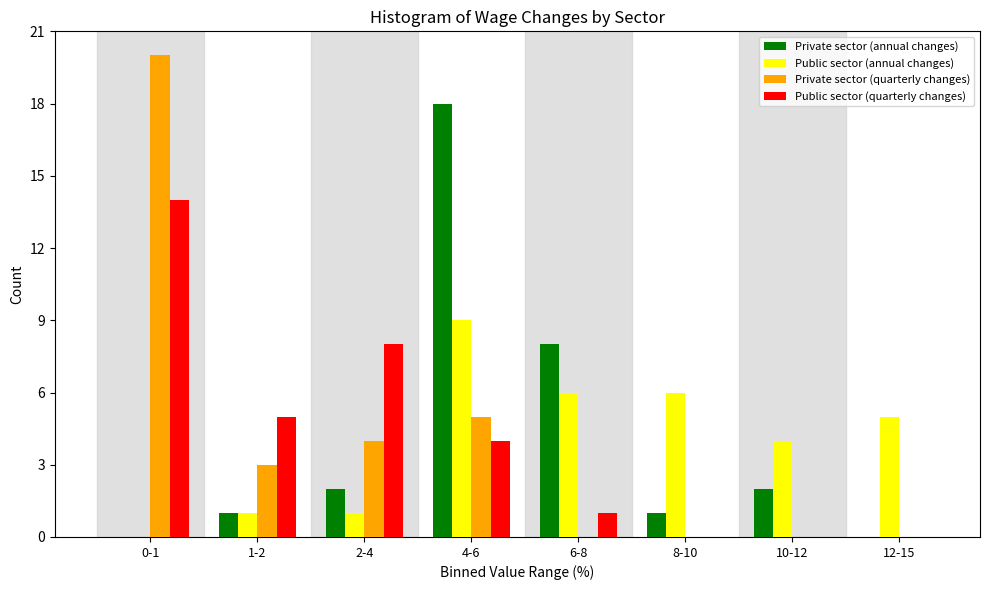

The Public sector (quarterly changes) series shows 7 at 1-2. True or false?

False